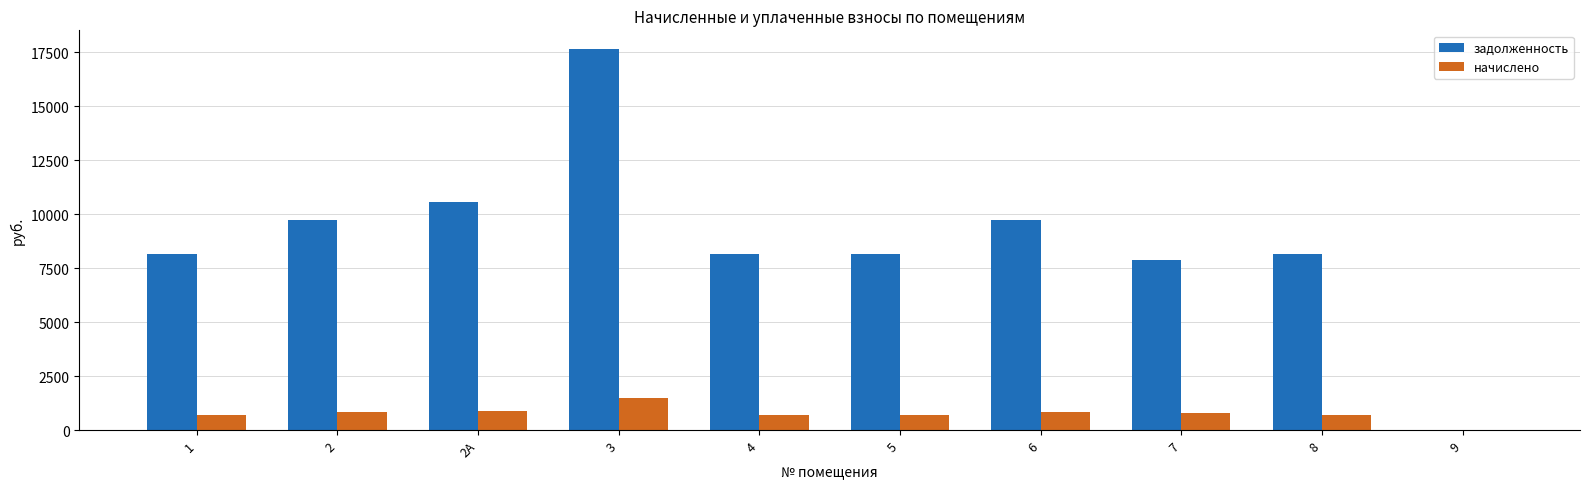

What is the total value across all series at 5?

8869.3